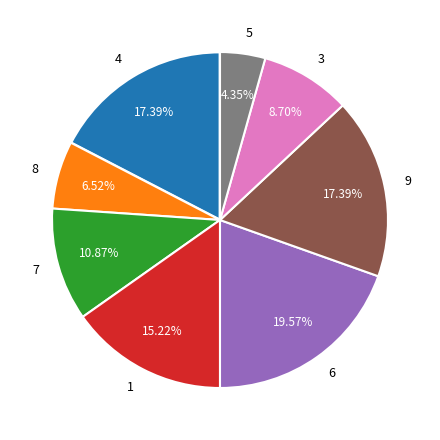

Count the number of slices in the pie.

8